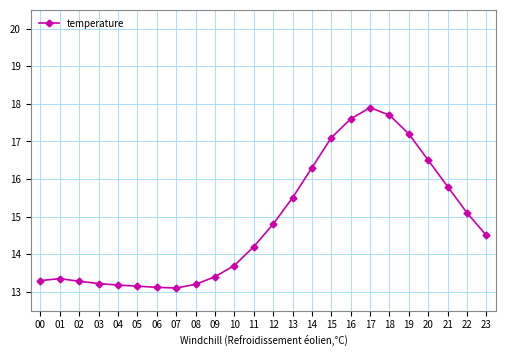

What is the smallest value displayed?

13.1